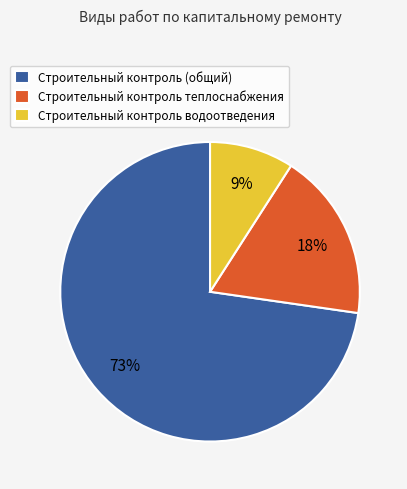

The Строительный контроль теплоснабжения slice represents 30% of the pie. True or false?

False